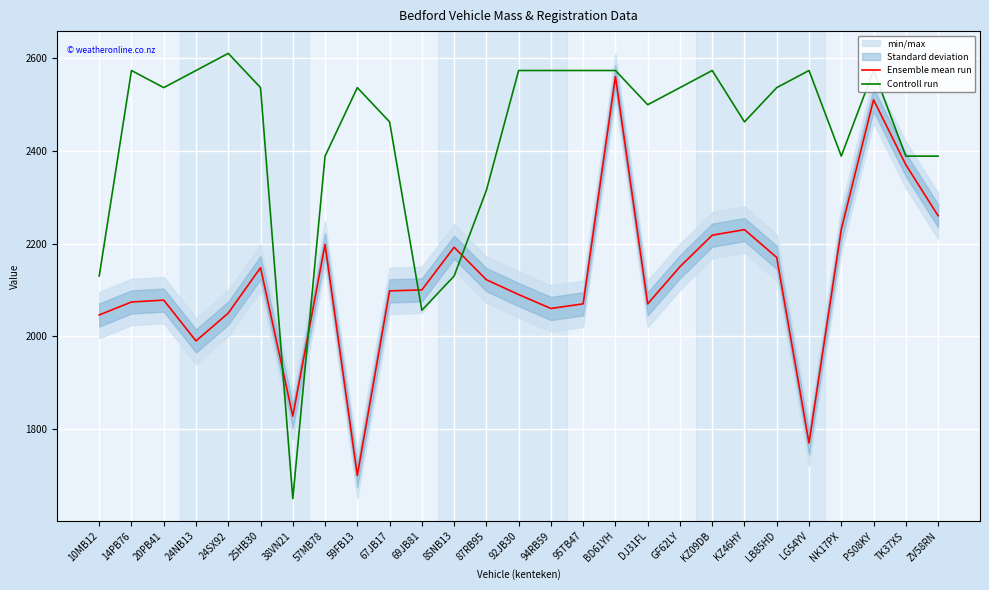

Is it true that Controll run equals 992.7 at 25HB30?

False